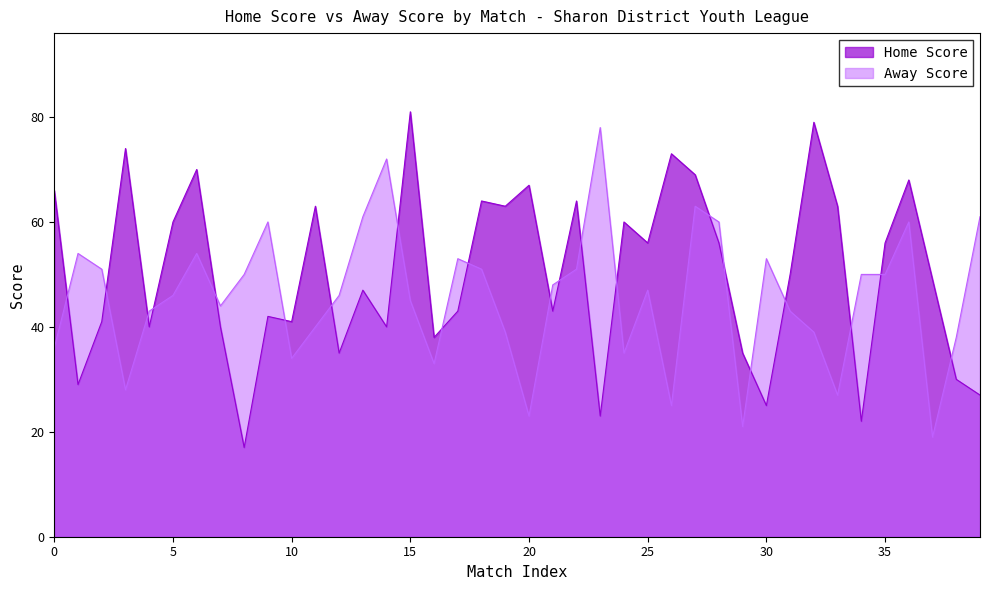

What is the difference between the second highest and minimum values in the Home Score series?

62